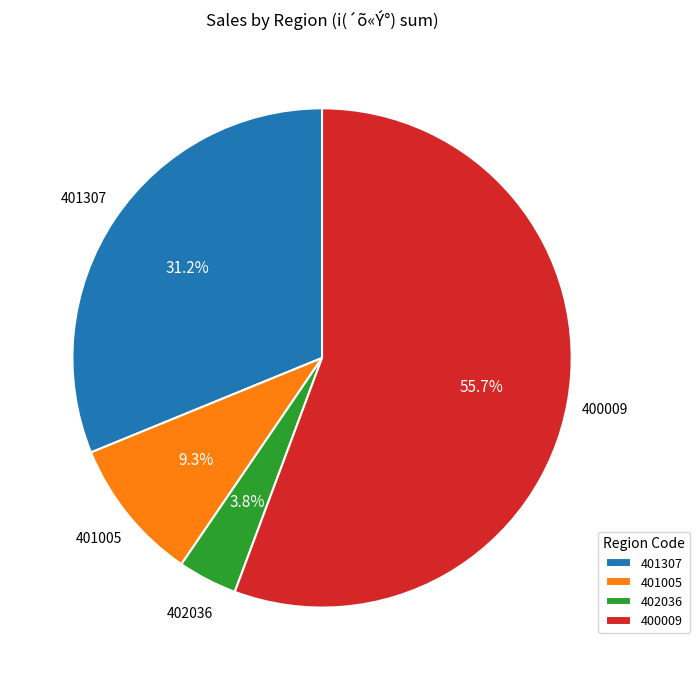

Rank the categories by value from lowest to highest.

402036, 401005, 401307, 400009